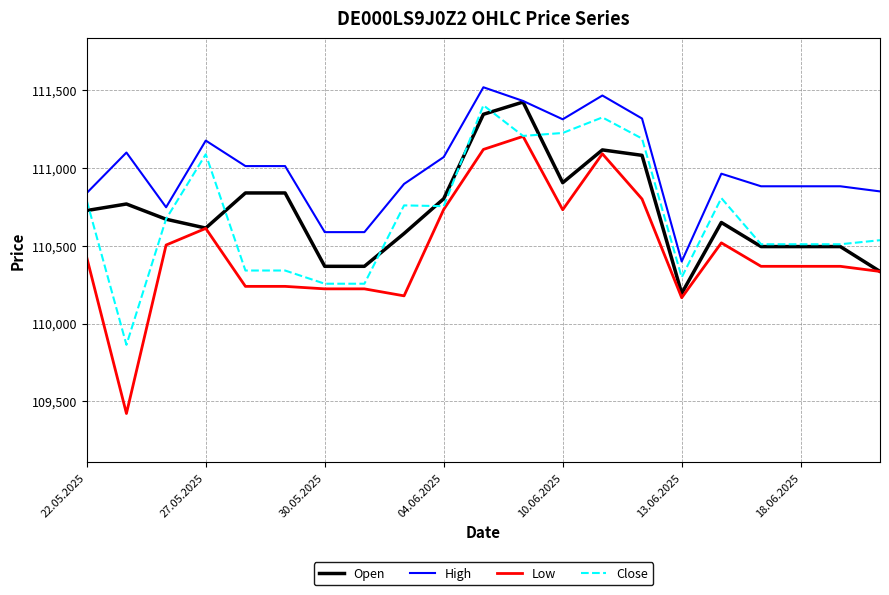

True or false: Low and High intersect in this chart.

False